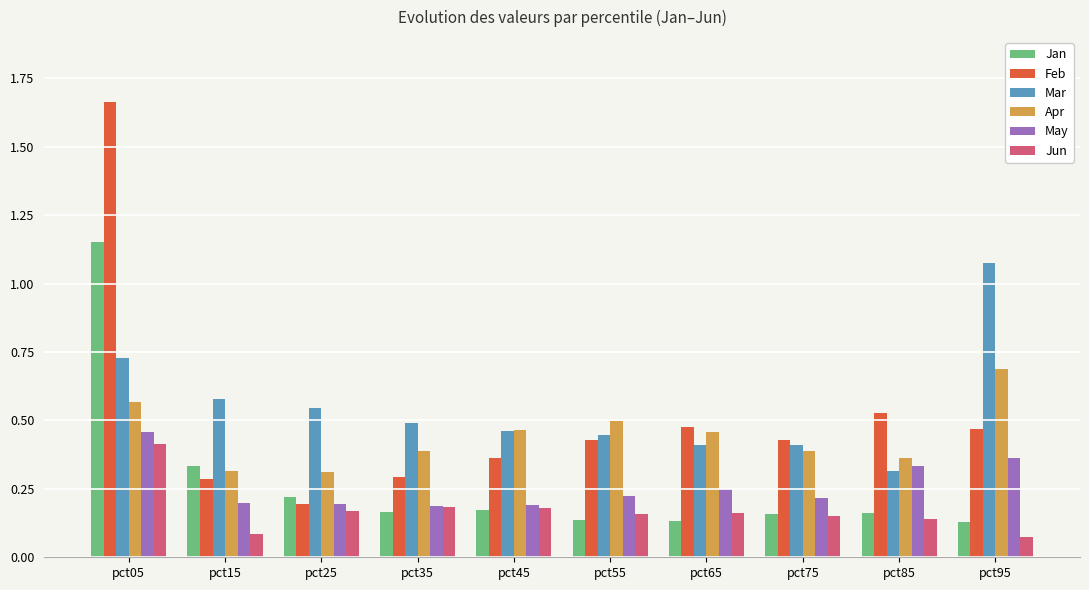

At how many categories does at least one series exceed 0?

10